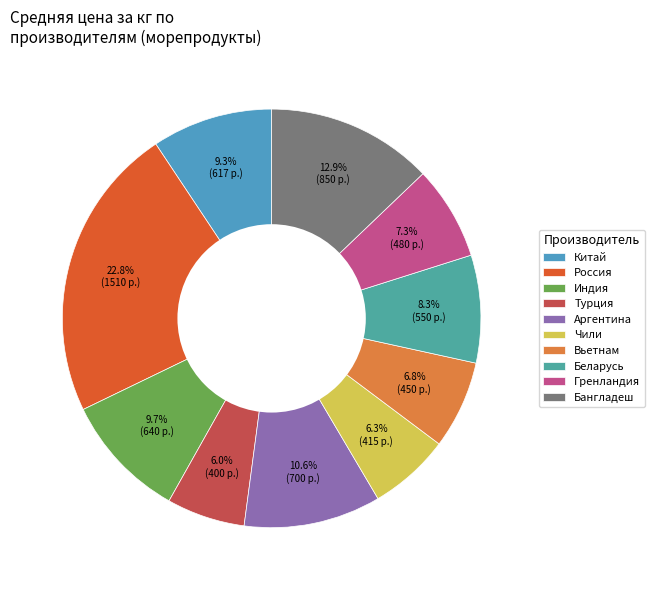

How many slices are in this pie chart?

10